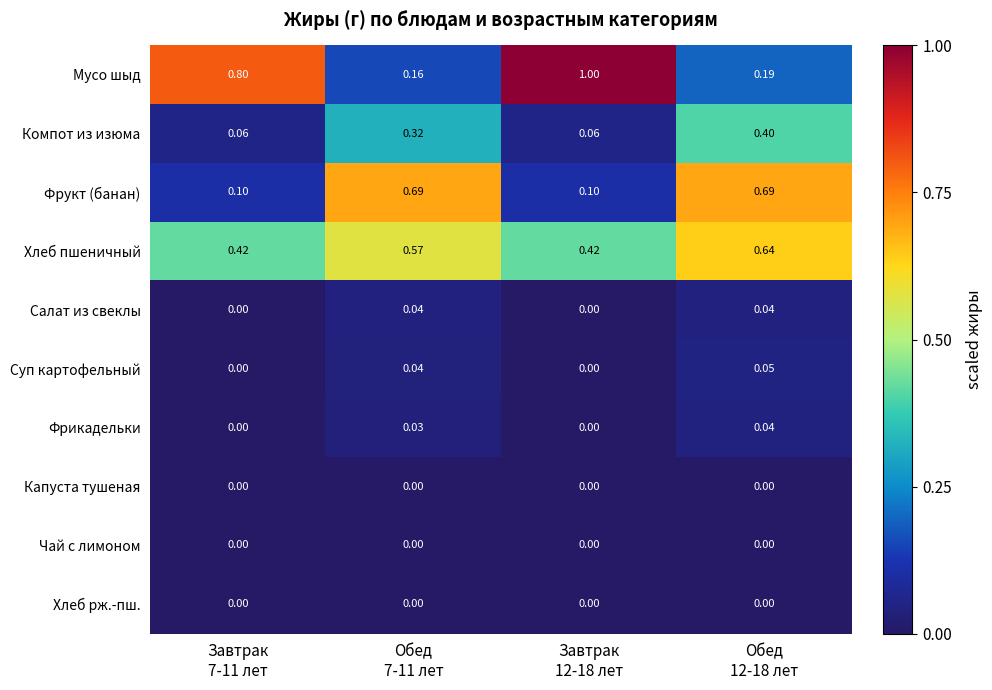

Which series has the largest range (max minus min)?

Мусо шыд